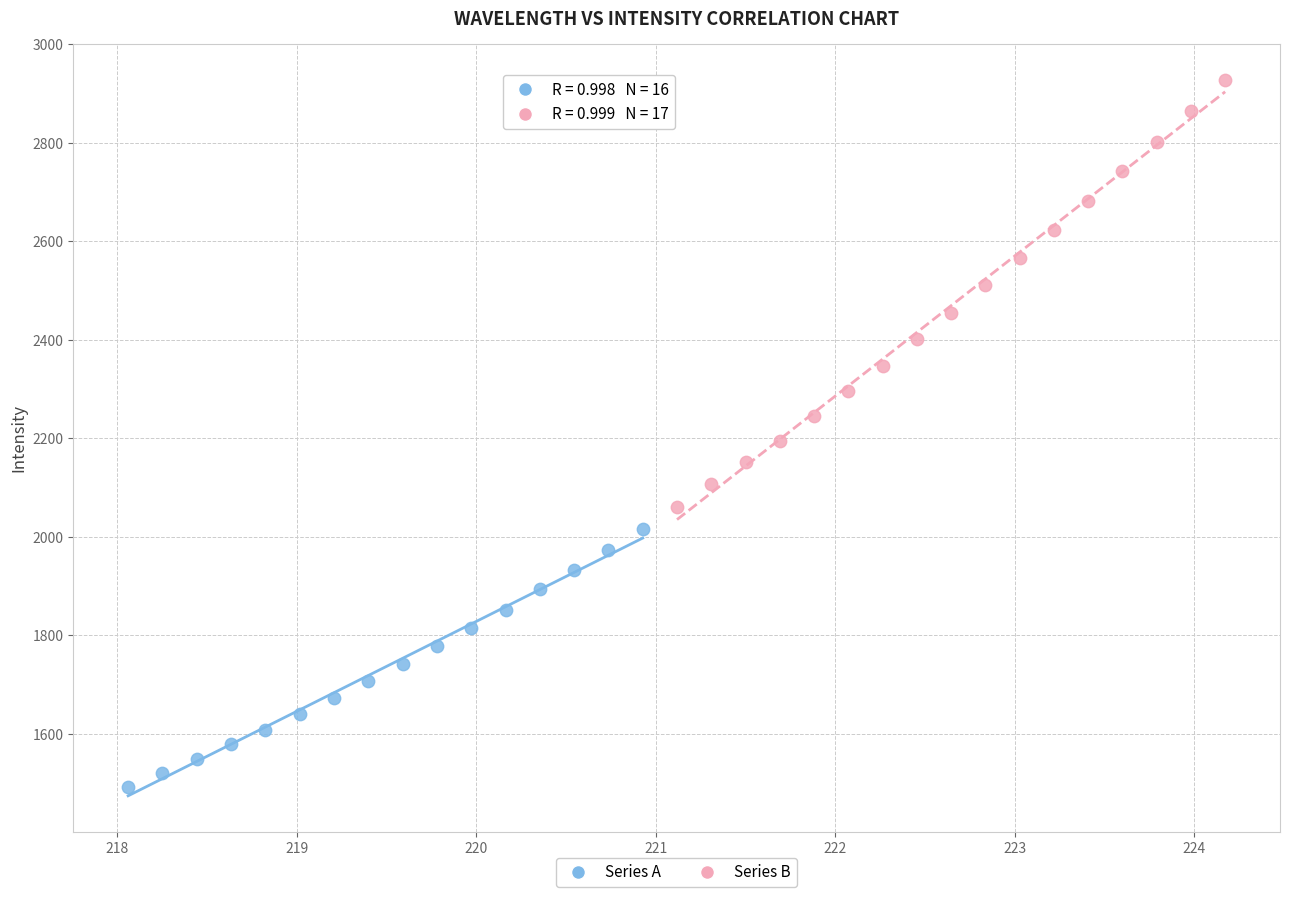

Which series contains the highest Y value?

Series B